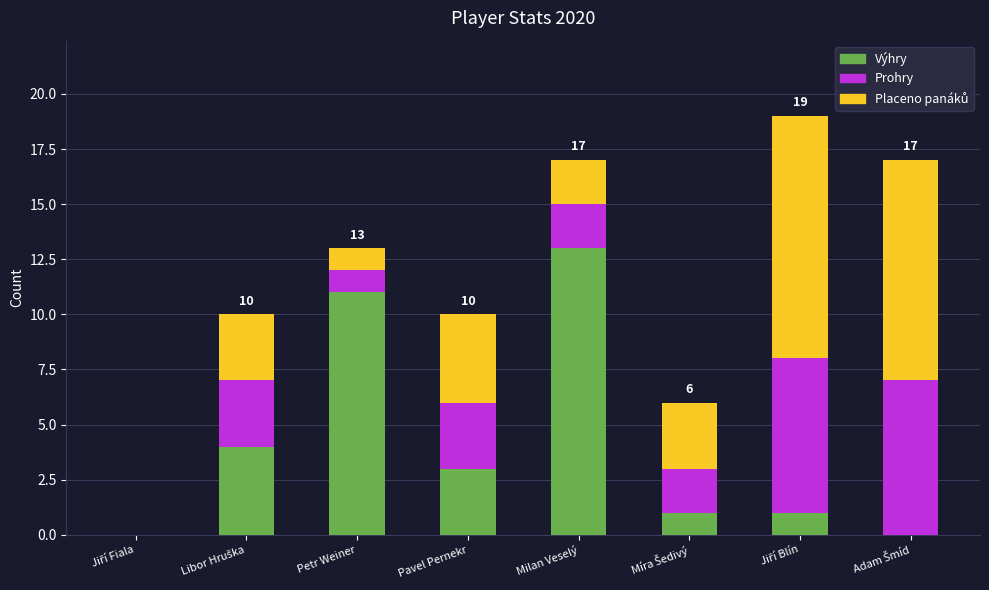

What is the highest value of the Výhry series?

13